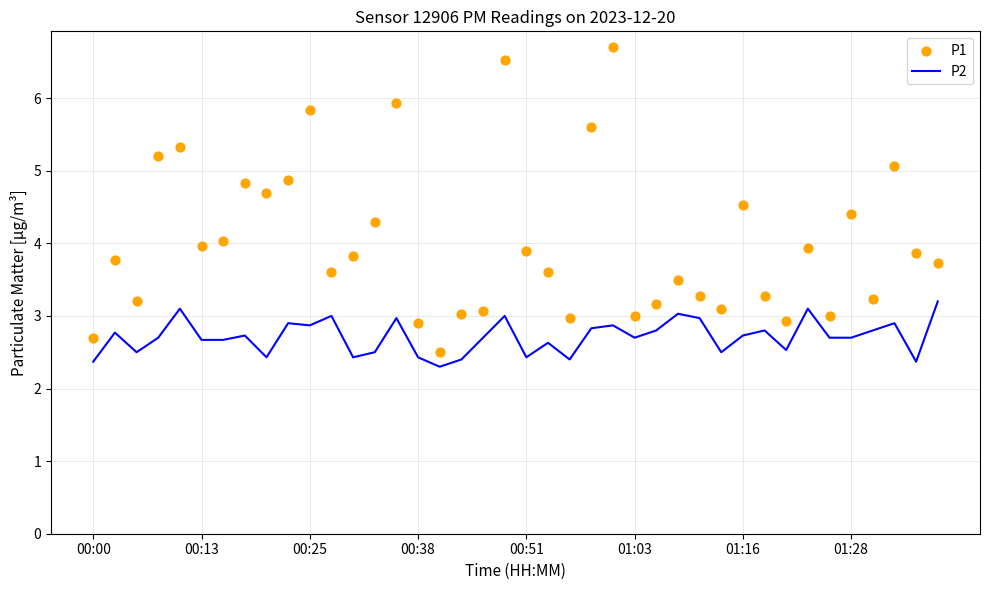

What are all the series names shown in the legend?

P2, P1